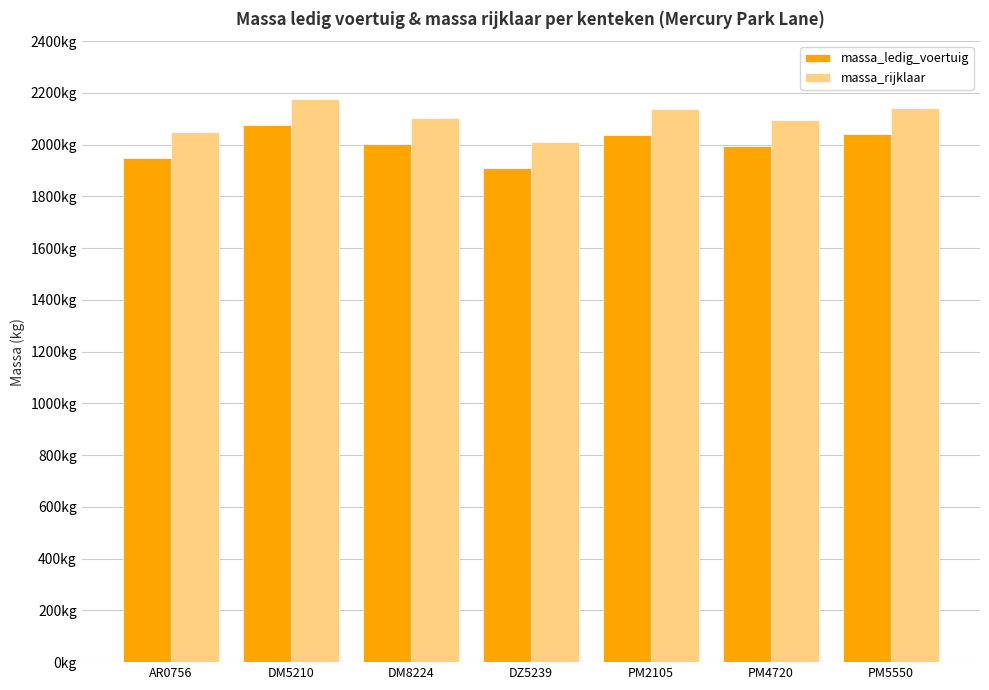

Are the bars horizontal?

No